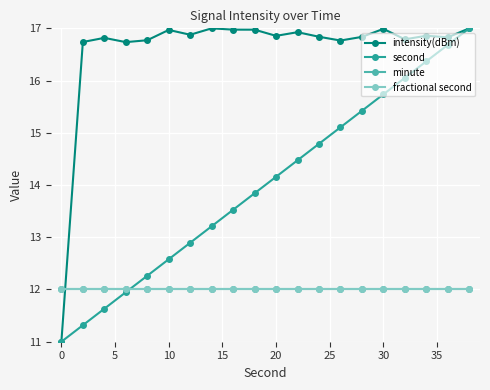

Is this an area chart (filled region under the line)?

No